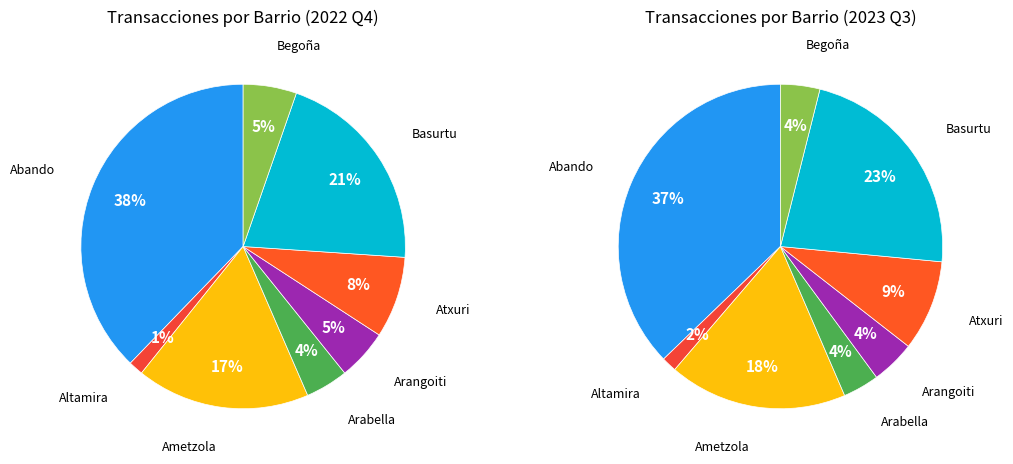

What percentage do Arabella and Abando together represent?

42.0%